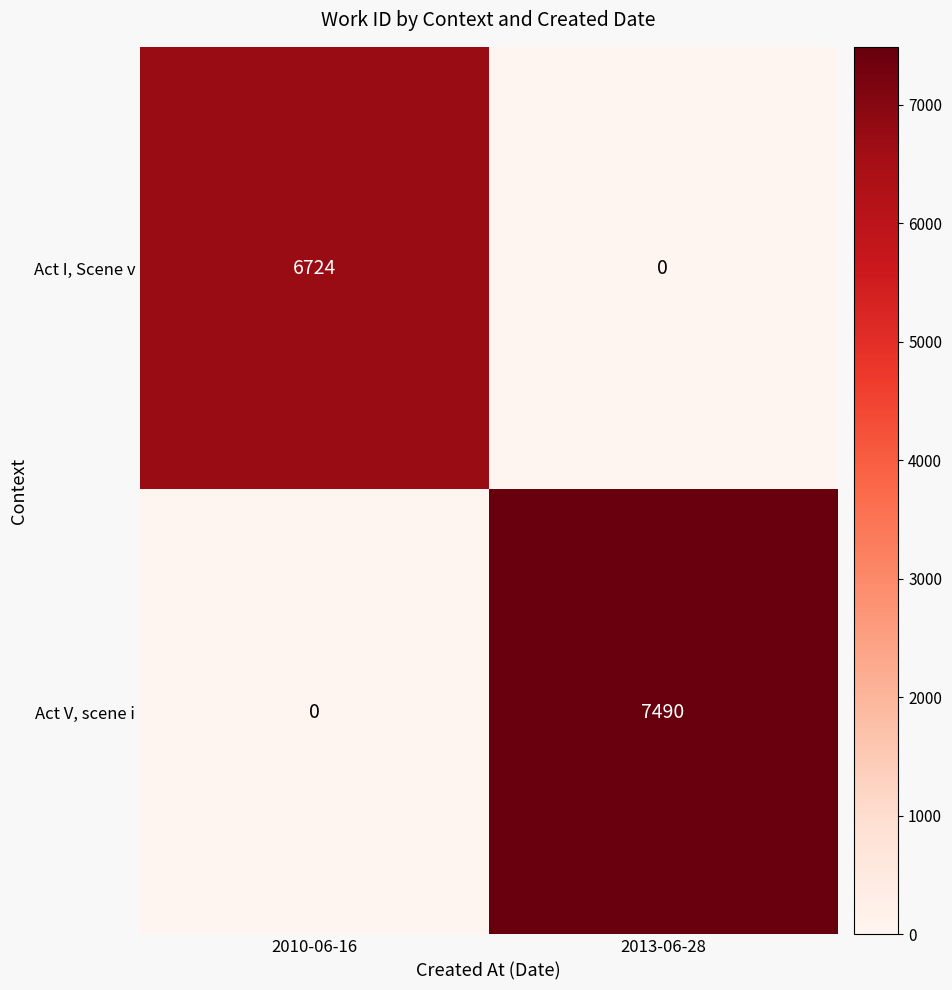

Reading left to right, list all the values displayed in this chart.

Act I, Scene v: 2010-06-16=6724	2013-06-28=0
Act V, scene i: 2010-06-16=0	2013-06-28=7490